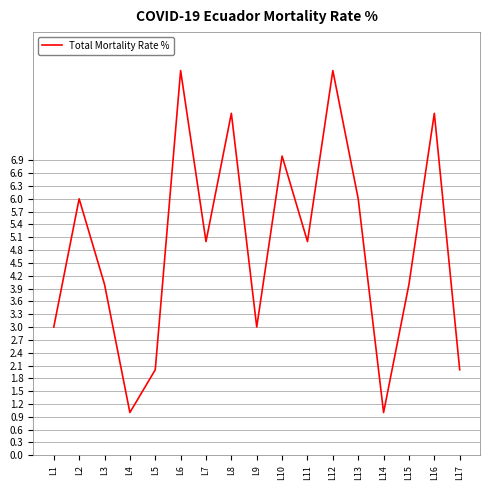

True or false: there are more than 0 points higher than both neighbors.

True